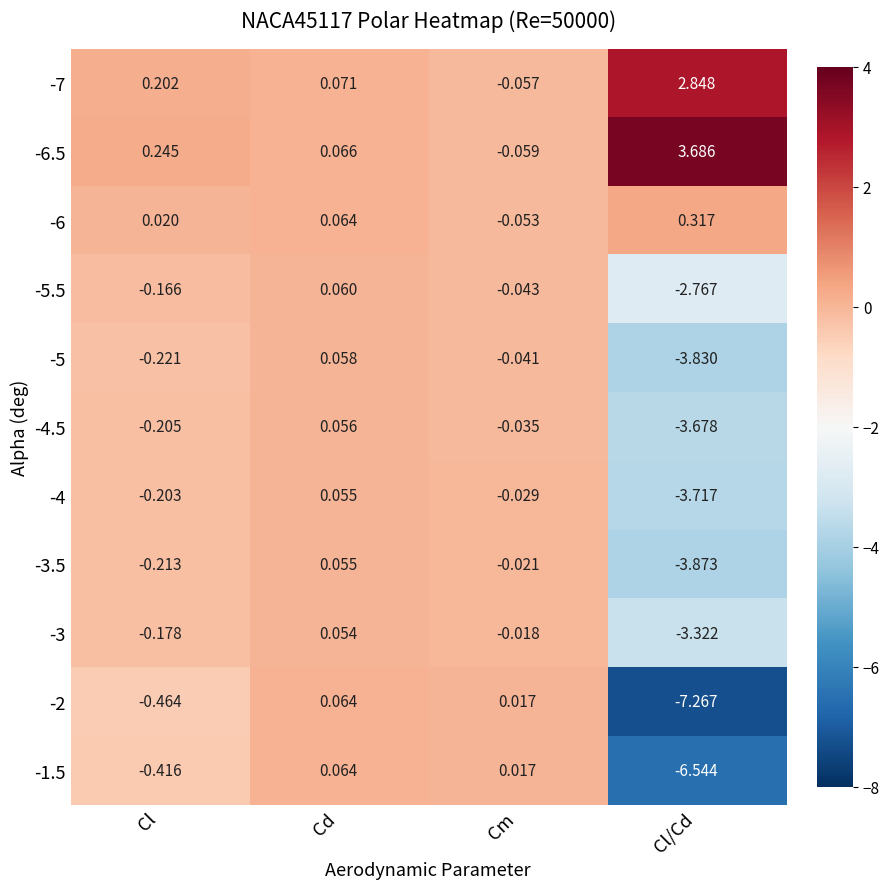

List the labels in order of -5.5 value, largest first.

Cd, Cm, Cl, Cl/Cd